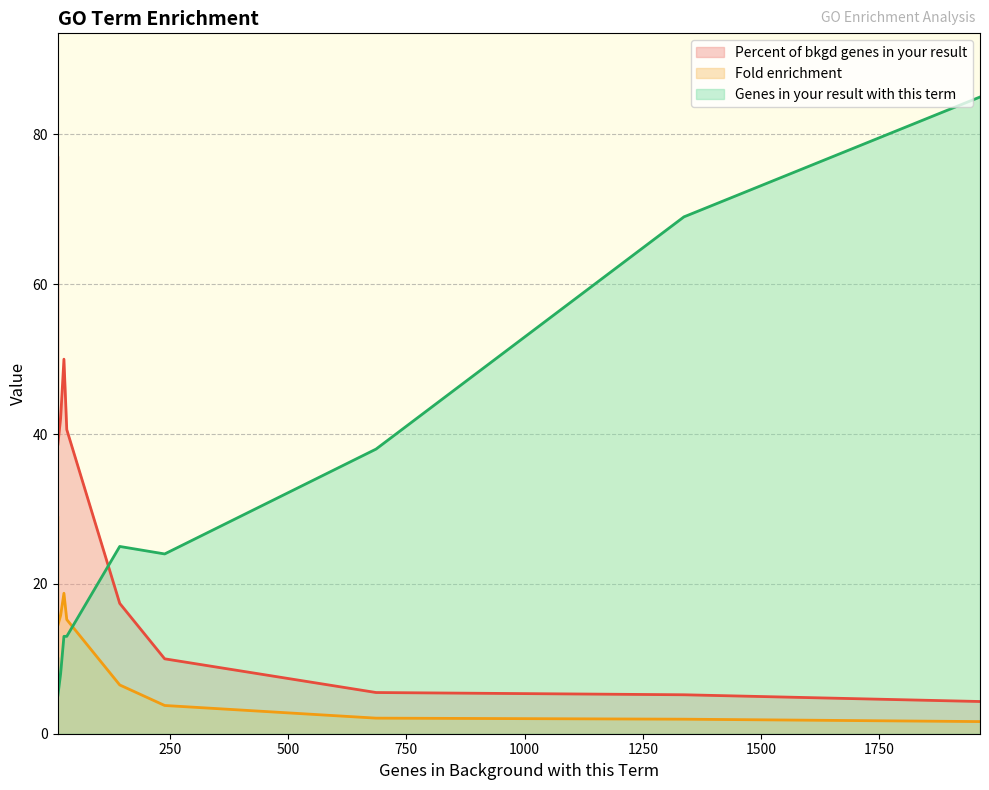

In Genes in your result with this term, how many points are lower than both neighbors (excluding endpoints)?

1